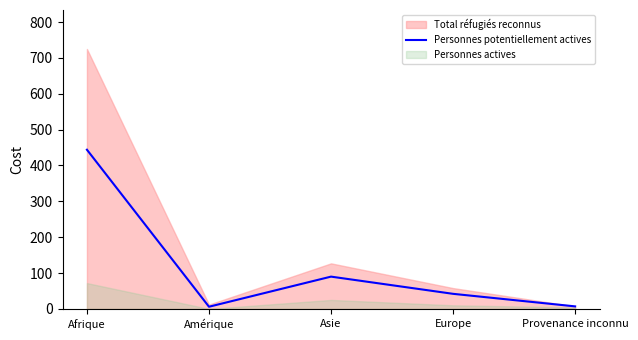

The Personnes potentiellement actives series shows 42 at Europe. True or false?

True